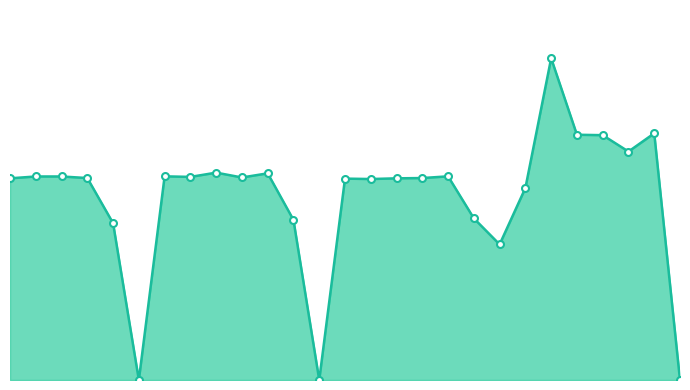

Does the chart have visible grid lines?

No